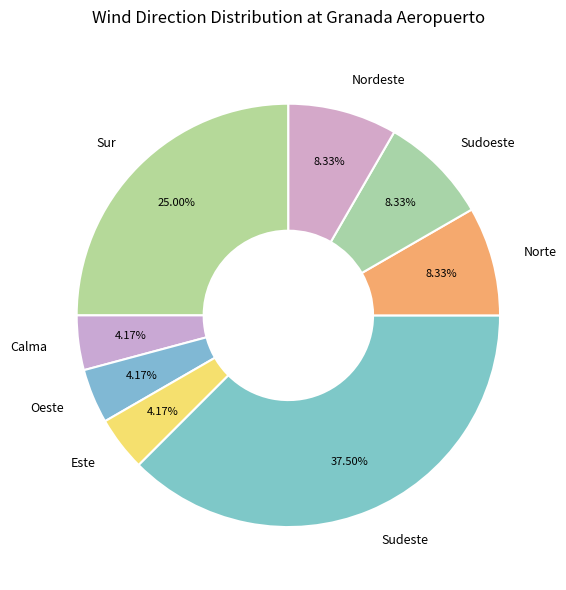

Which slice is the largest?

Sudeste